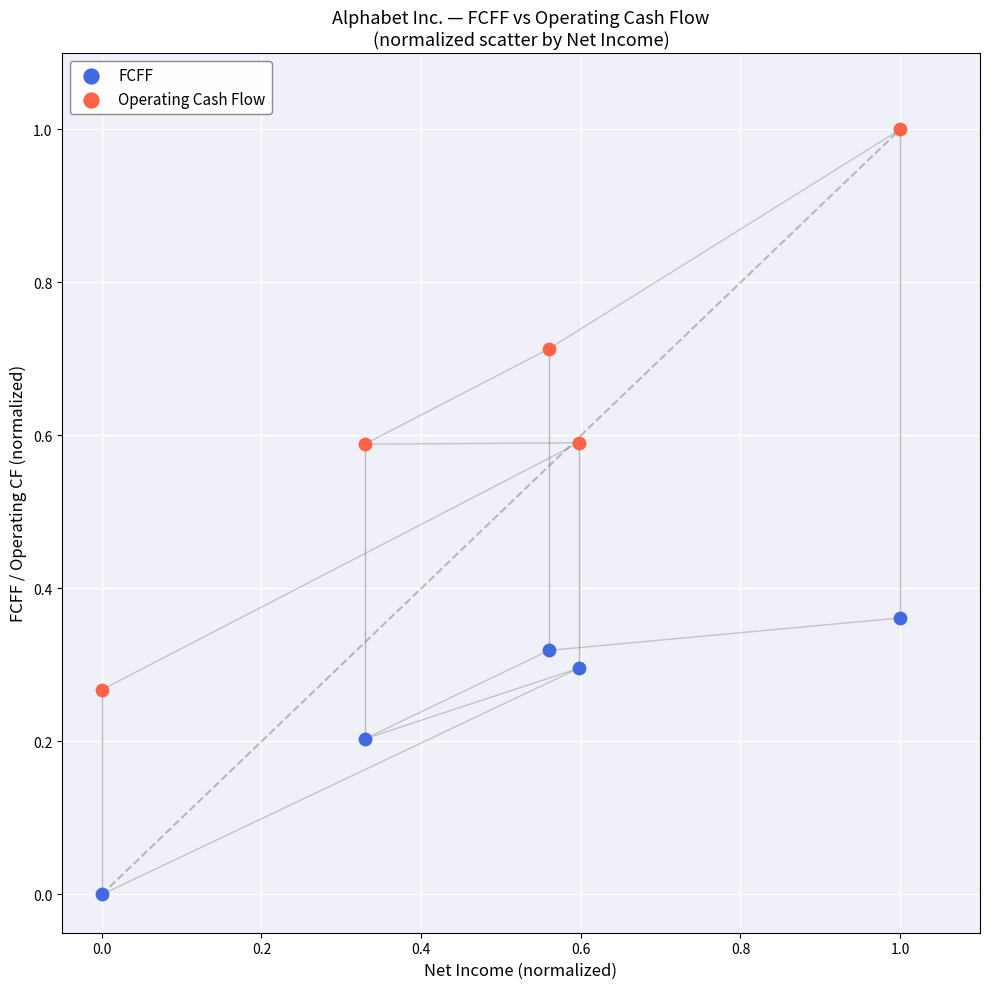

What are all the series names shown in the legend?

FCFF, Operating Cash Flow